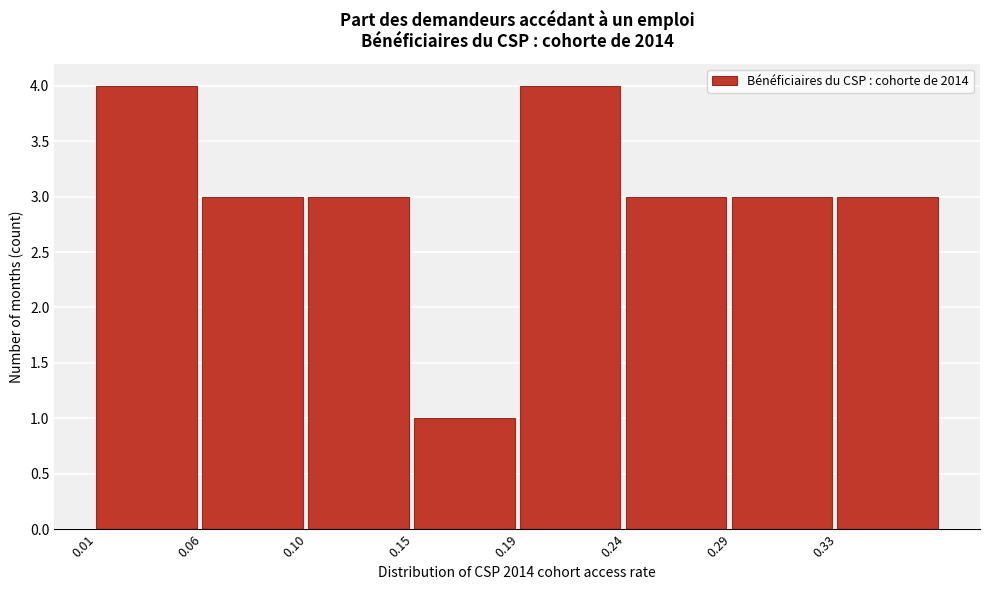

Reading right to left, what are all the values shown in this chart?

0.33=3	0.29=3	0.24=3	0.19=4	0.15=1	0.10=3	0.06=3	0.01=4